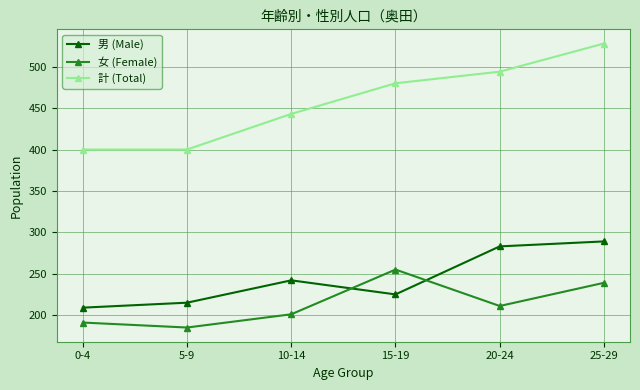

What is the approximate value of 計 (Total) at 20-24?

494